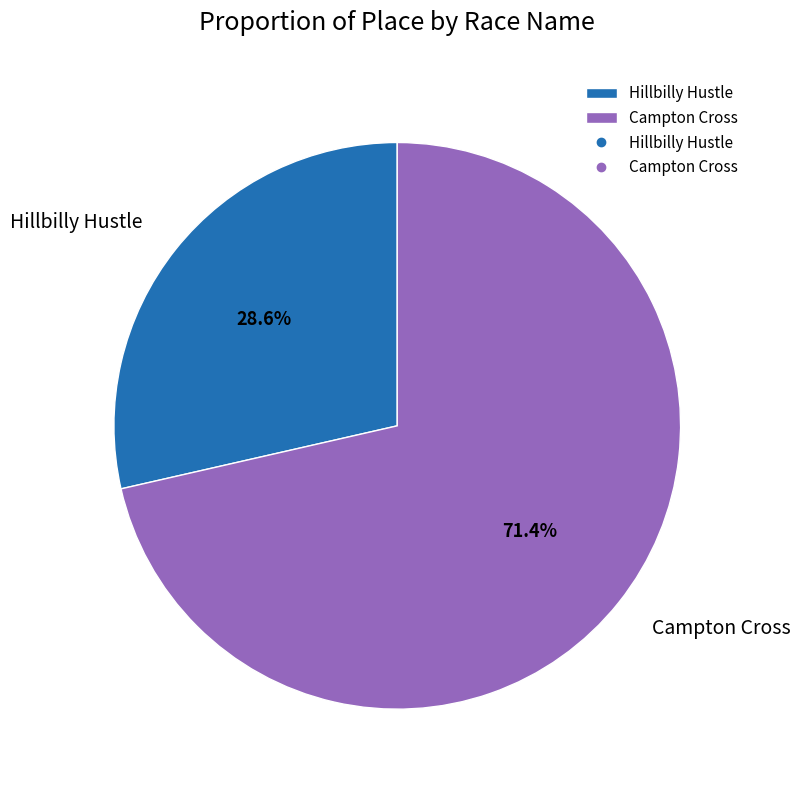

To the nearest percent, what percentage of the pie is Campton Cross?

71%